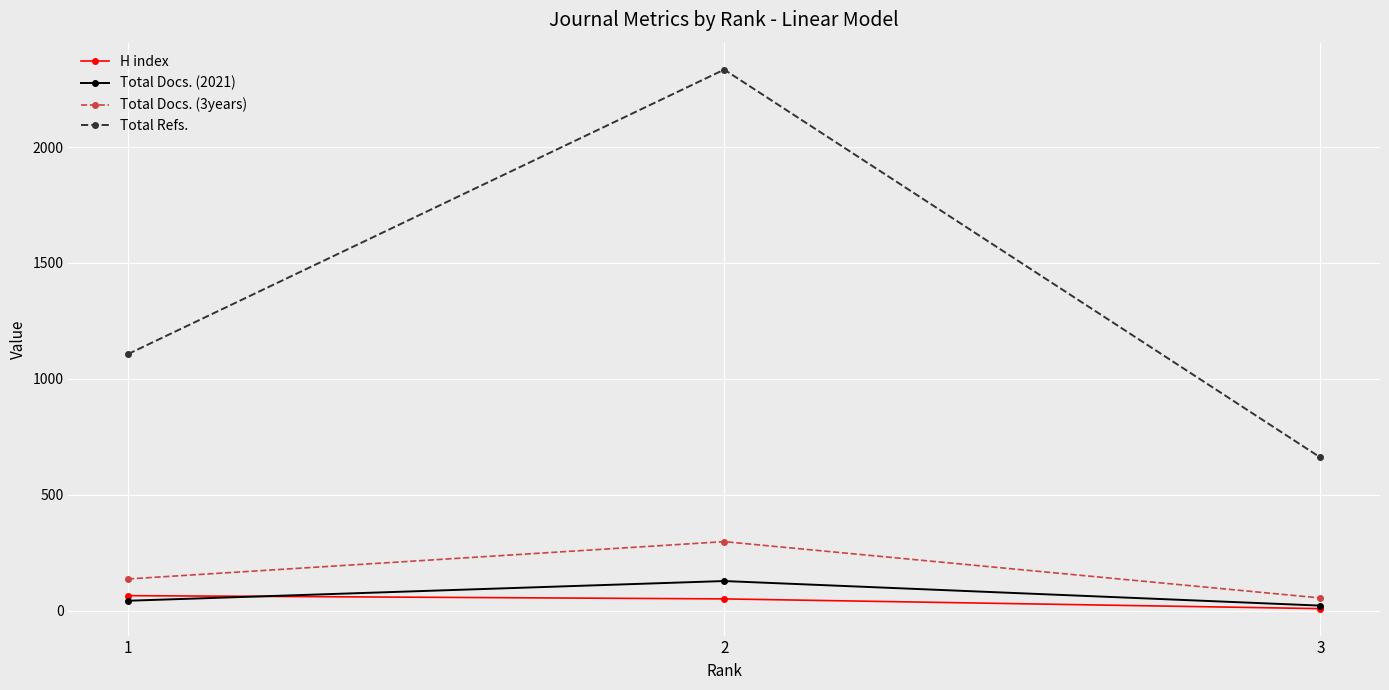

Which series has the widest spread of values?

Total Refs.